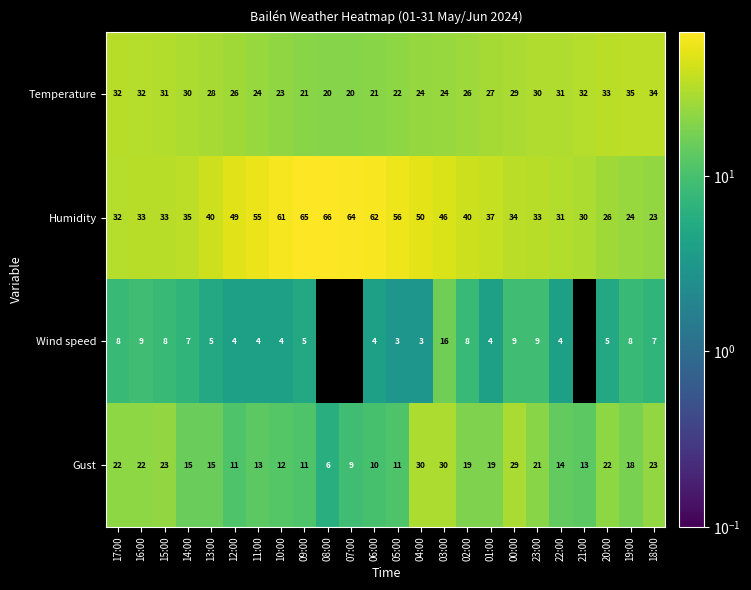

The value of Temperature at 19:00 is 35. True or false?

True